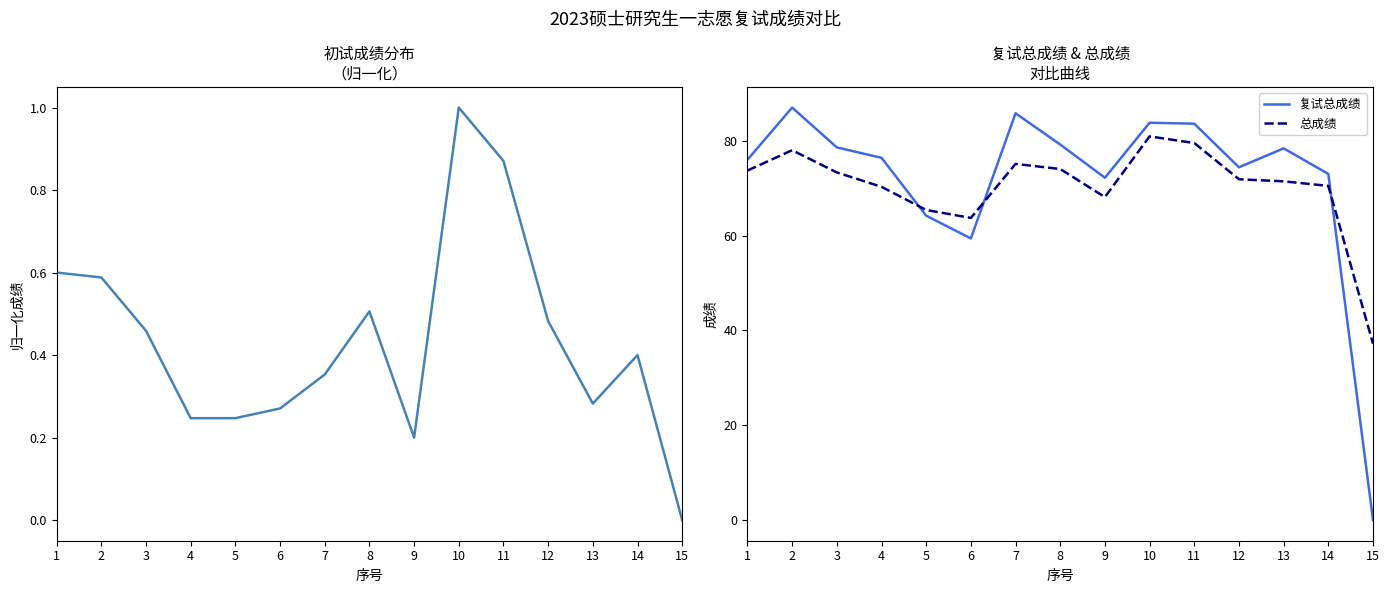

What is the average value of the 复试总成绩 series?

71.5